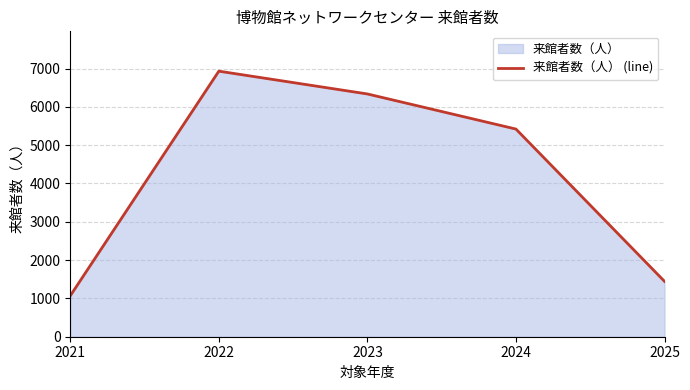

The chart shows a value of 1688 at 2021. True or false?

False